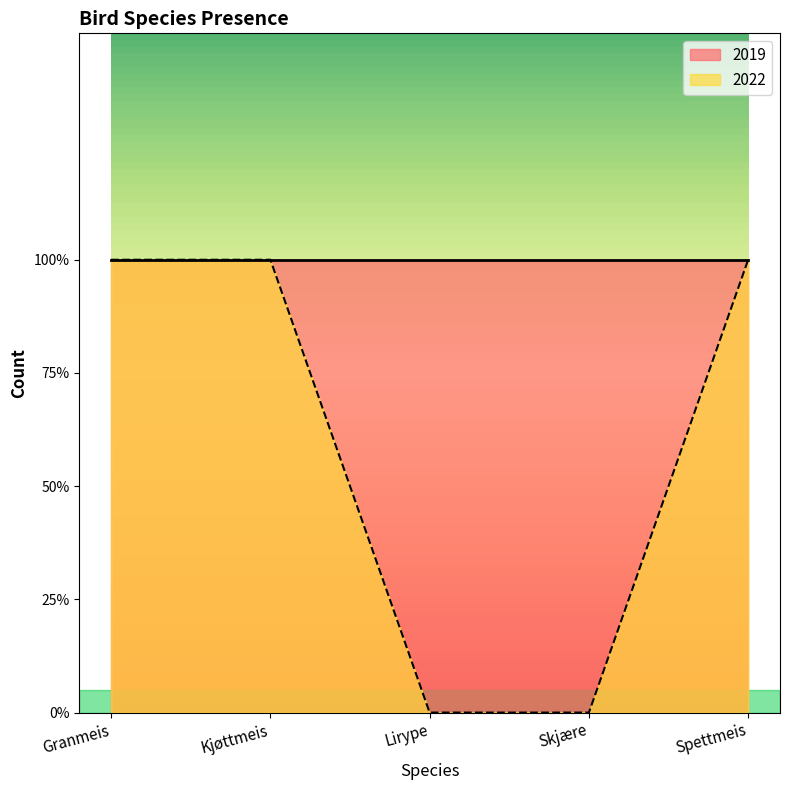

What position from the left is Kjøttmeis?

2